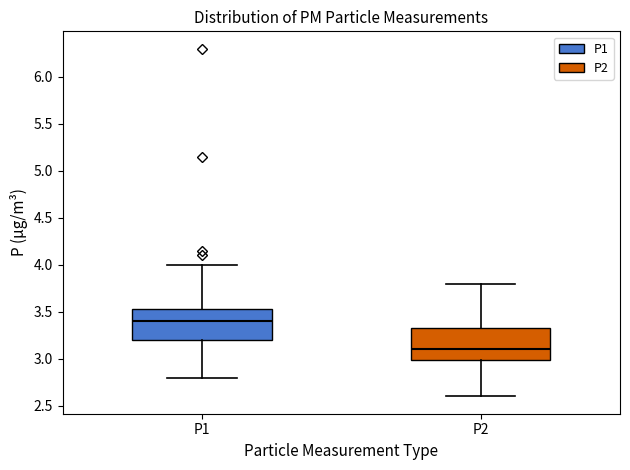

Reading left to right, read every box against the y-axis: the position of its median line, the range the box covers, and the ends of its whiskers. The values are not printed on the chart, so give them approximately, as read against the axis.

P1: median 3.40, box 3.20 to 3.55, whiskers 2.80 to 4.00
P2: median 3.10, box 3.00 to 3.35, whiskers 2.60 to 3.80